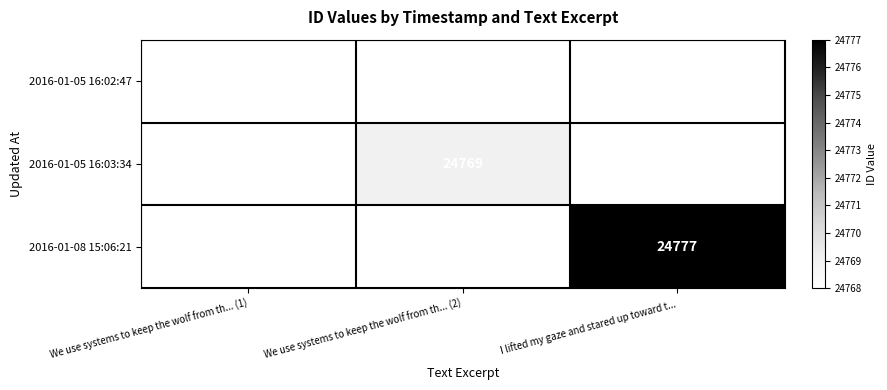

Is it true that 2016-01-05 16:02:47 equals 24768 at We use systems to keep the wolf from th... (1)?

True